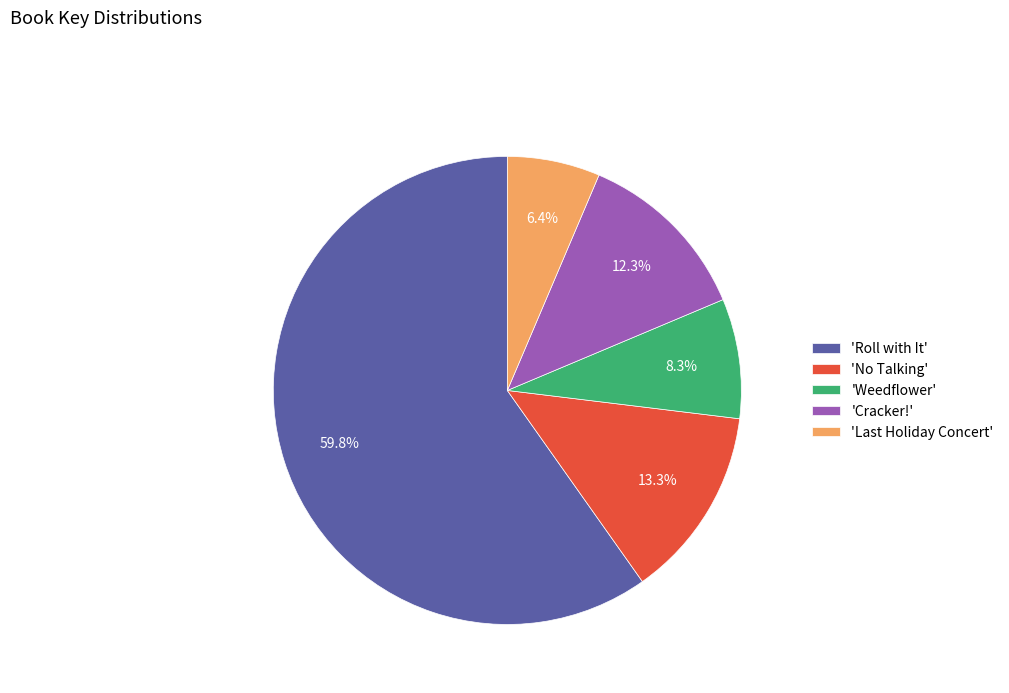

To the nearest percent, what is the average slice percentage?

20%